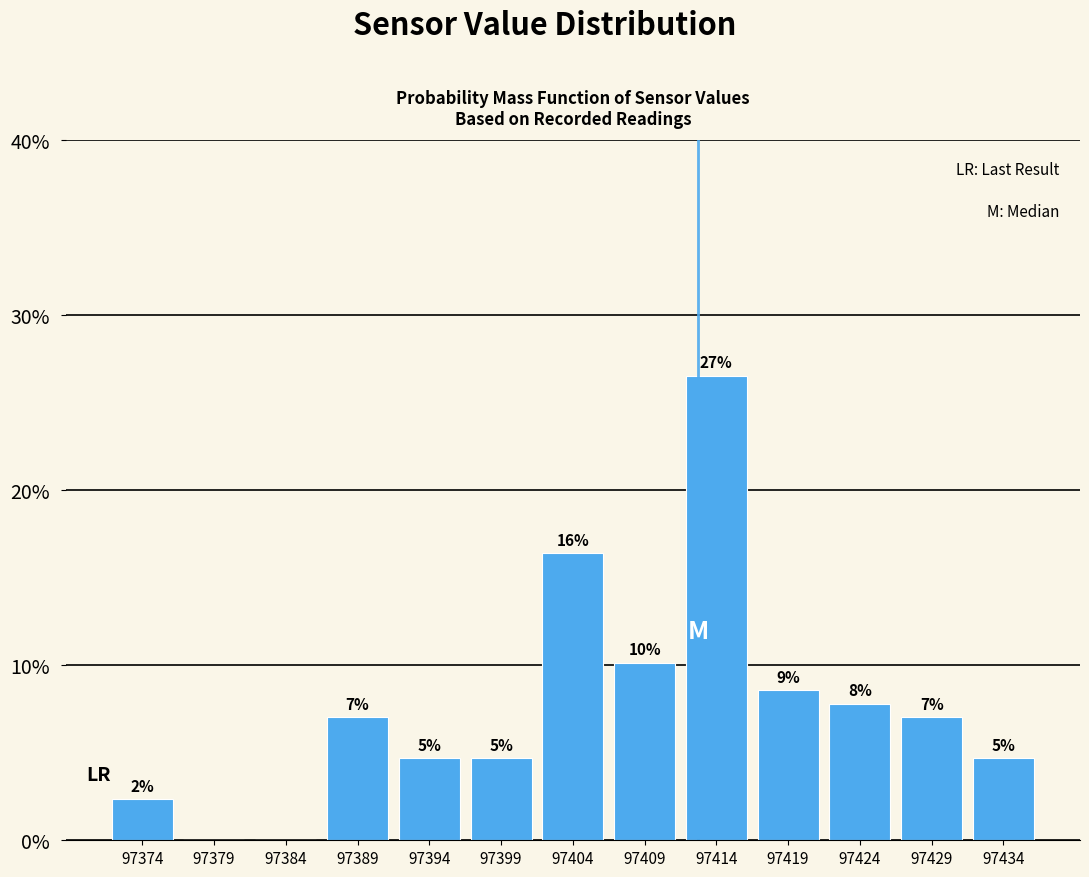

Are the bars horizontal?

No